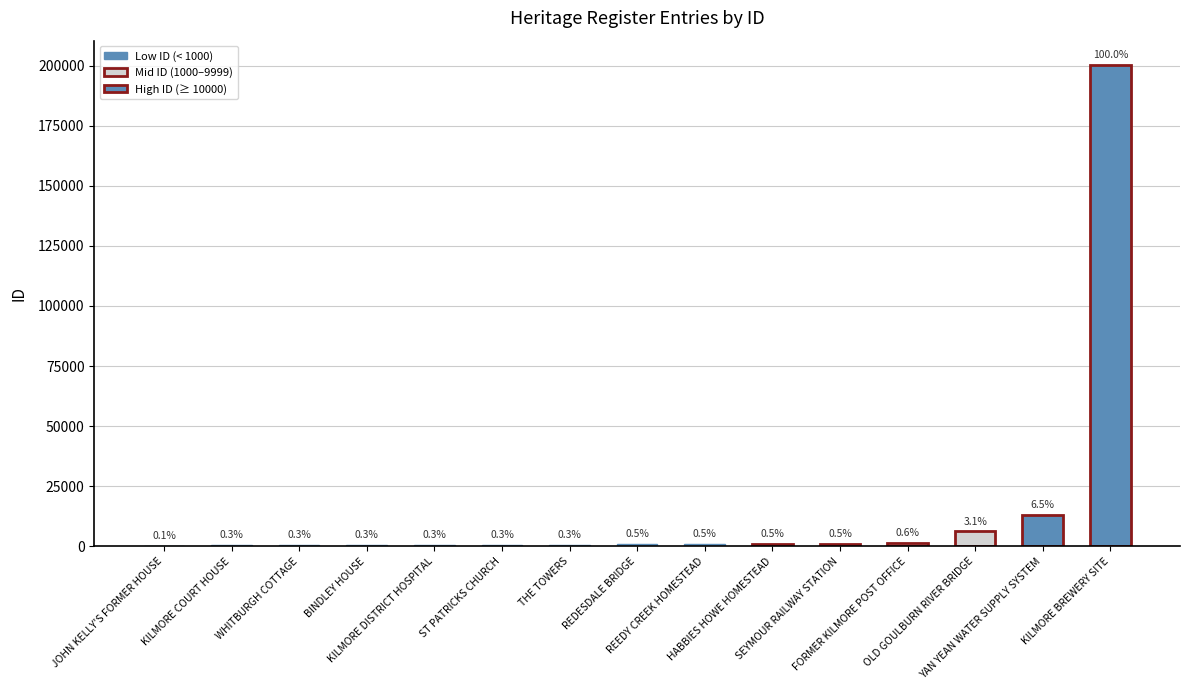

What is the approximate value at KILMORE COURT HOUSE, to the nearest 10?

630